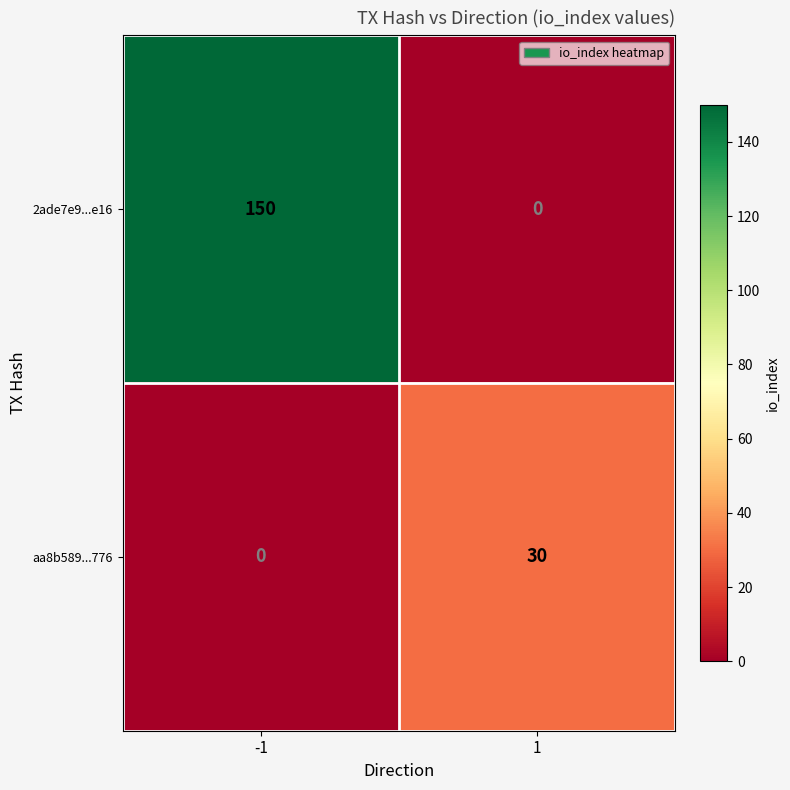

Reading left to right, list all the values displayed in this chart.

2ade7e9...e16: -1=150	1=0
aa8b589...776: -1=0	1=30